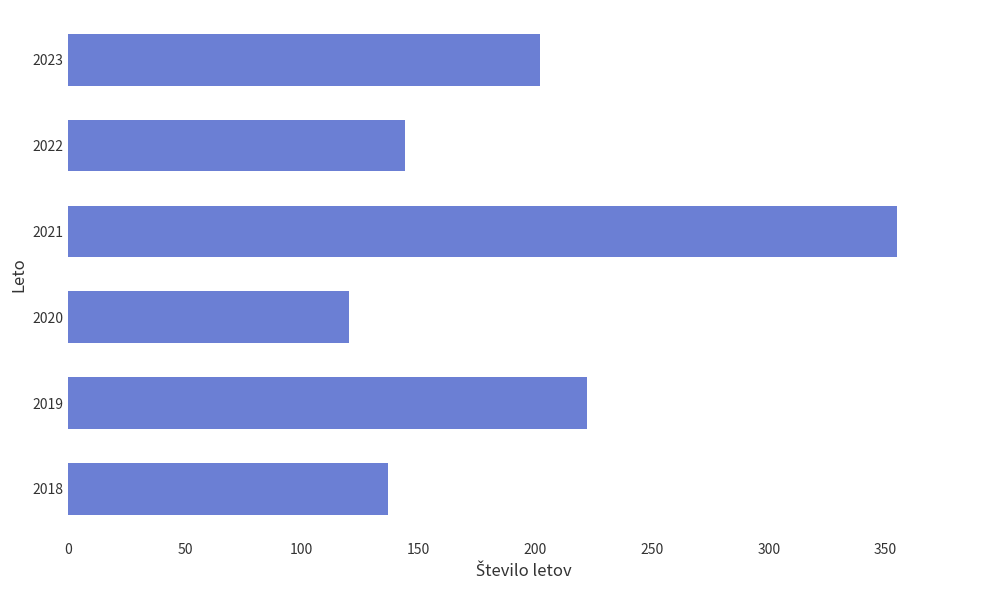

How many bars are there in total?

6